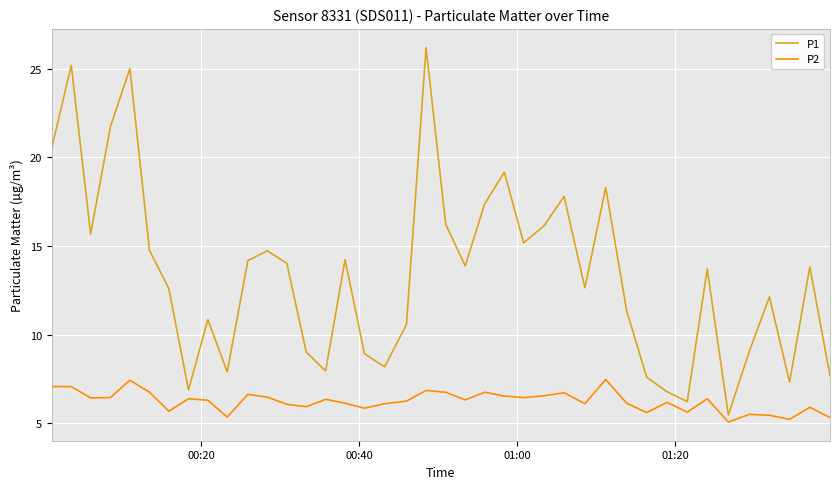

What is the smallest value displayed?

5.1